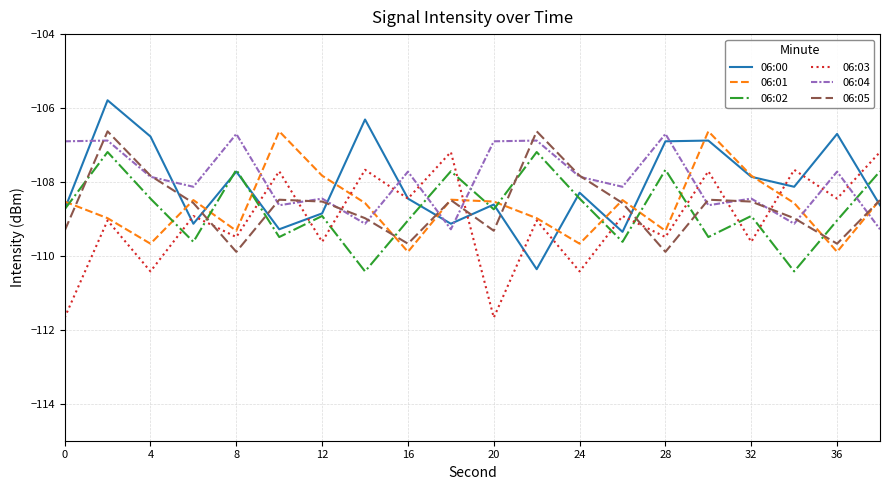

In 06:02, how many points are lower than both neighbors (excluding endpoints)?

7